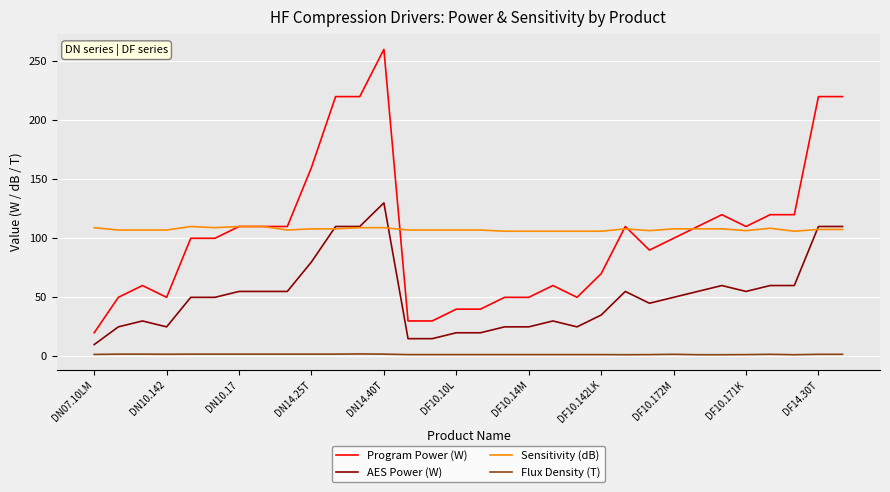

What is the maximum value for Program Power (W)?

260.0